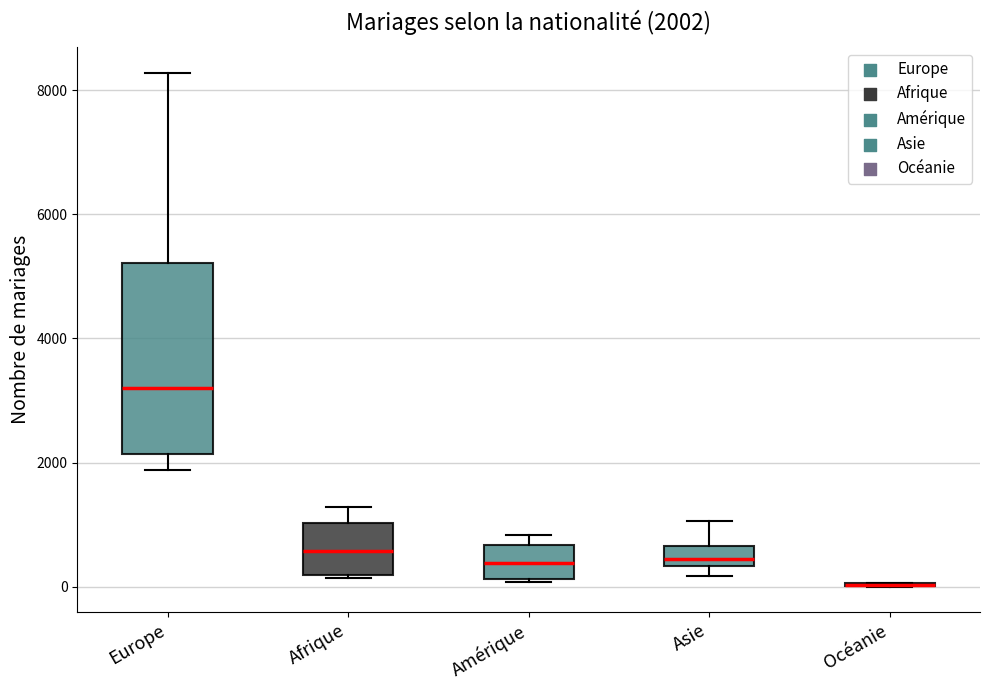

Comparing the boxes themselves (not the whiskers), which one is the tallest?

Europe